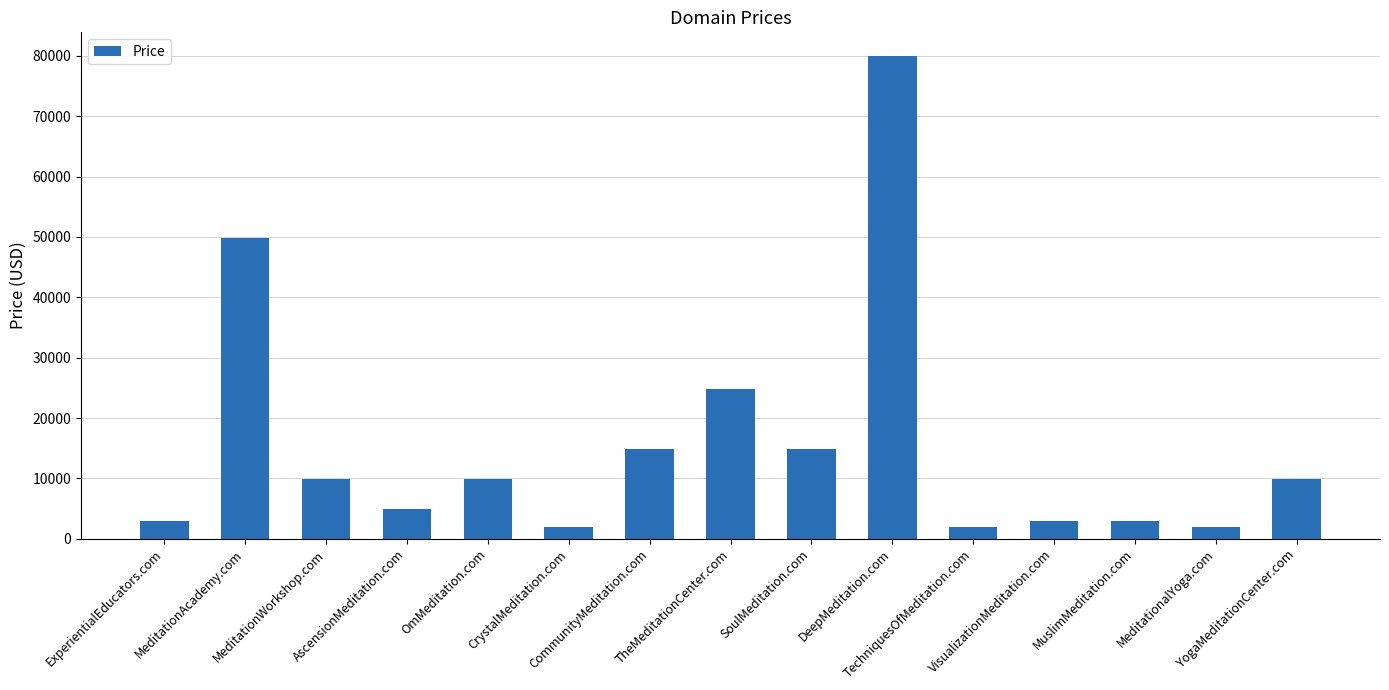

Reading left to right, what are all the values shown in this chart?

ExperientialEducators.com=2888	MeditationAcademy.com=49888	MeditationWorkshop.com=9888	AscensionMeditation.com=4888	OmMeditation.com=9888	CrystalMeditation.com=1888	CommunityMeditation.com=14888	TheMeditationCenter.com=24888	SoulMeditation.com=14888	DeepMeditation.com=79888	TechniquesOfMeditation.com=1888	VisualizationMeditation.com=2888	MuslimMeditation.com=2888	MeditationalYoga.com=1888	YogaMeditationCenter.com=9888